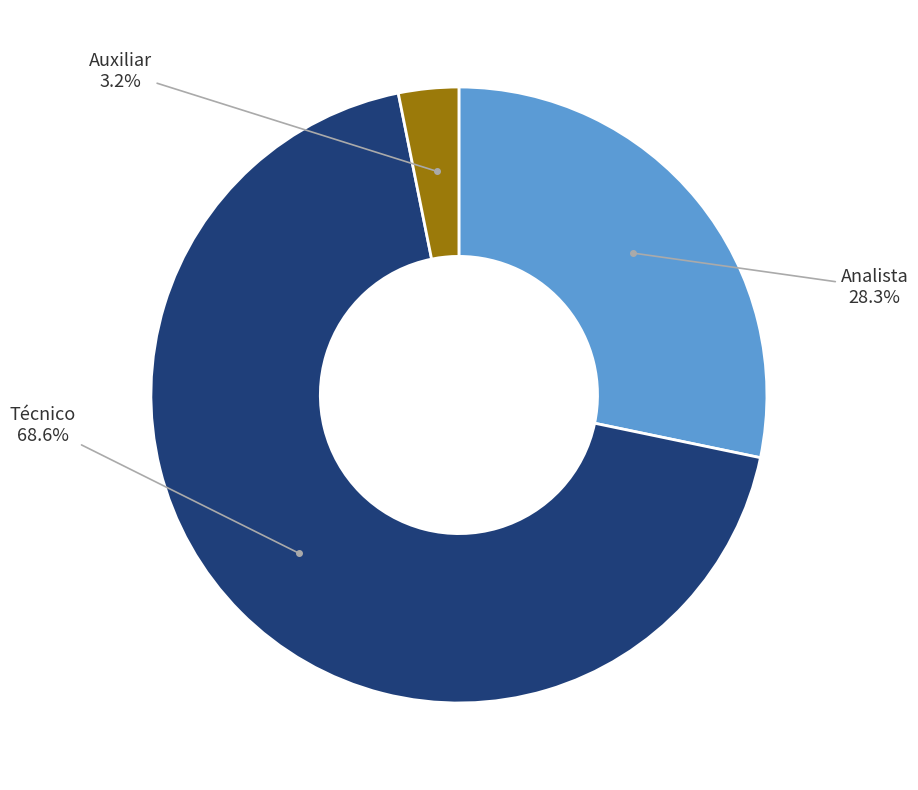

Does any single category account for the majority?

Yes